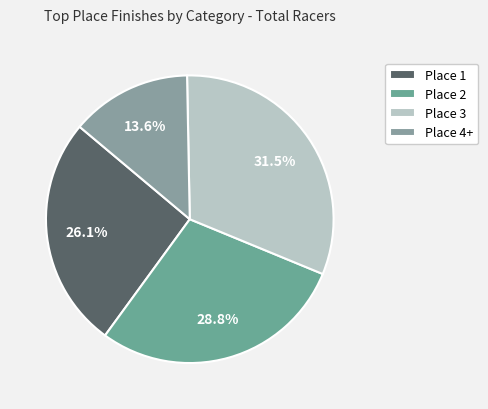

Rank the categories by value from highest to lowest.

Place 3, Place 2, Place 1, Place 4+